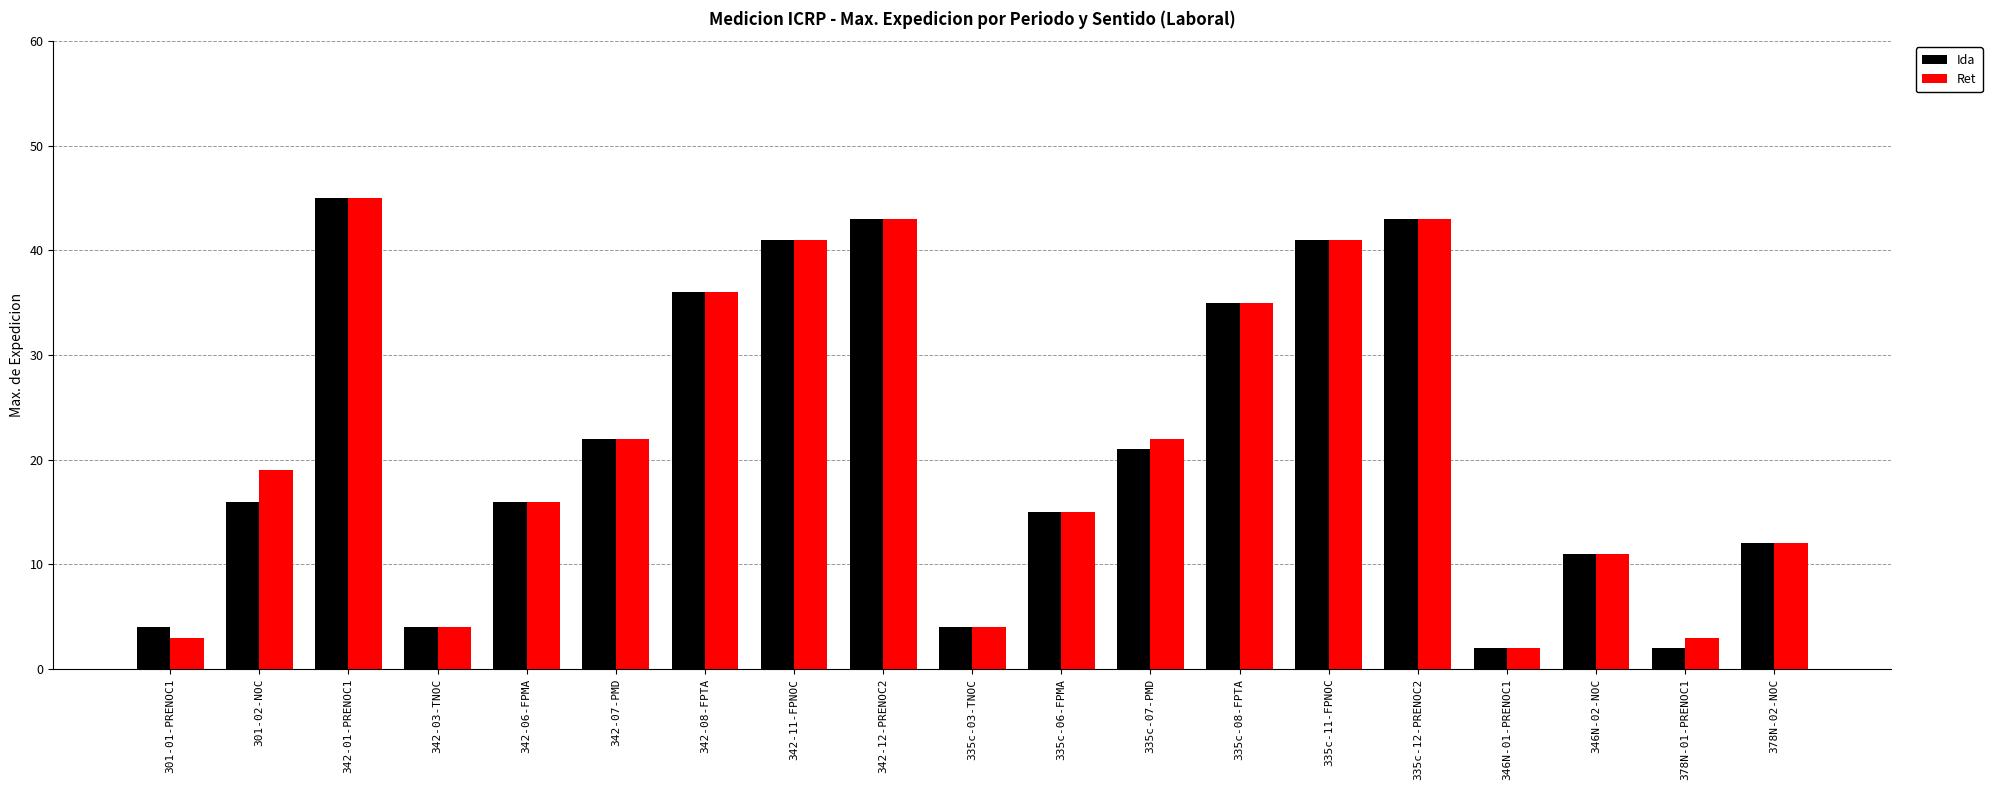

At which label does Ret reach its peak?

342-01-PRENOC1